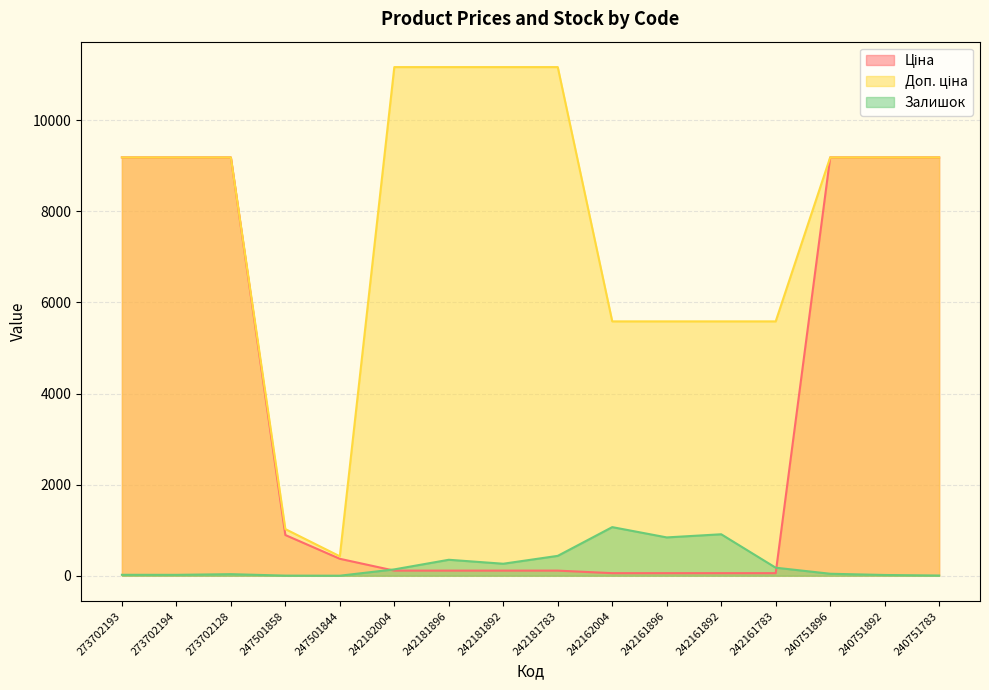

Which series has the largest range (max minus min)?

Доп. ціна